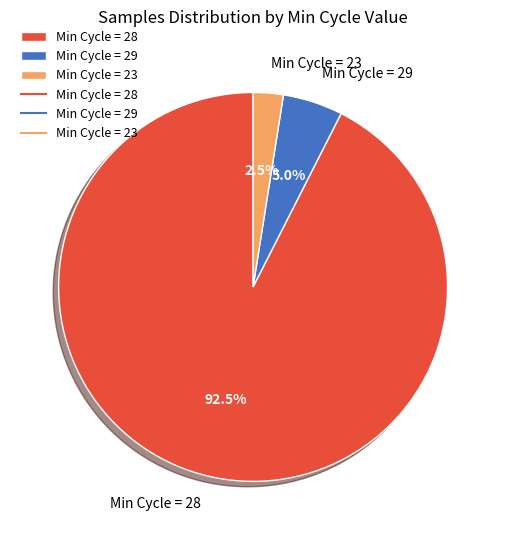

What is the largest slice in the pie chart?

Min Cycle = 28